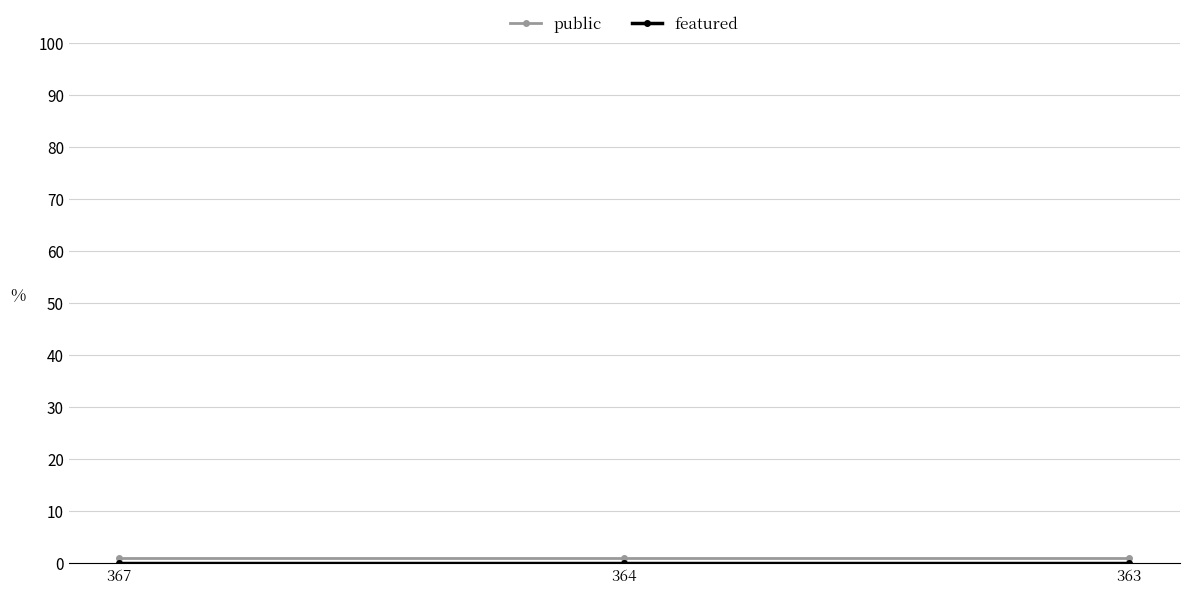

What value does the public series have at 367?

1